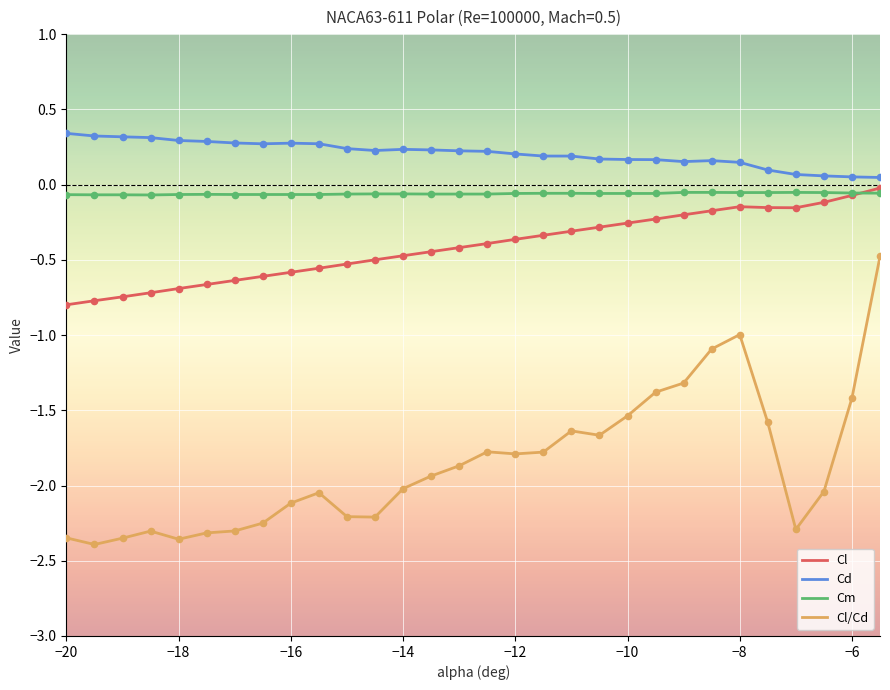

What are all the series names shown in the legend?

Cl, Cd, Cm, Cl/Cd